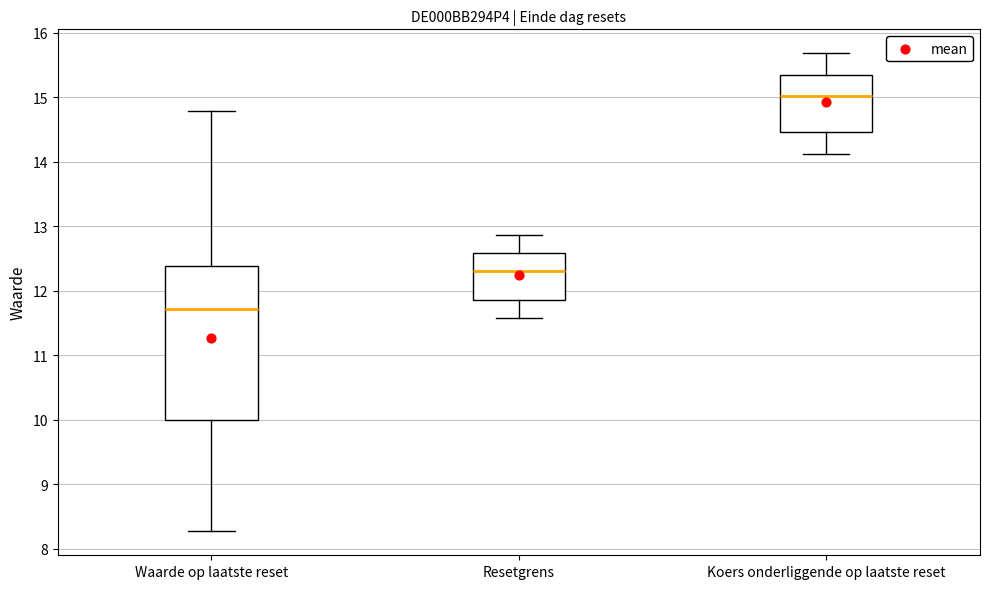

Where does the median line of the box for Koers onderliggende op laatste reset sit on the y-axis? The values are not printed on the chart, so give them approximately, as read against the axis.

15.0